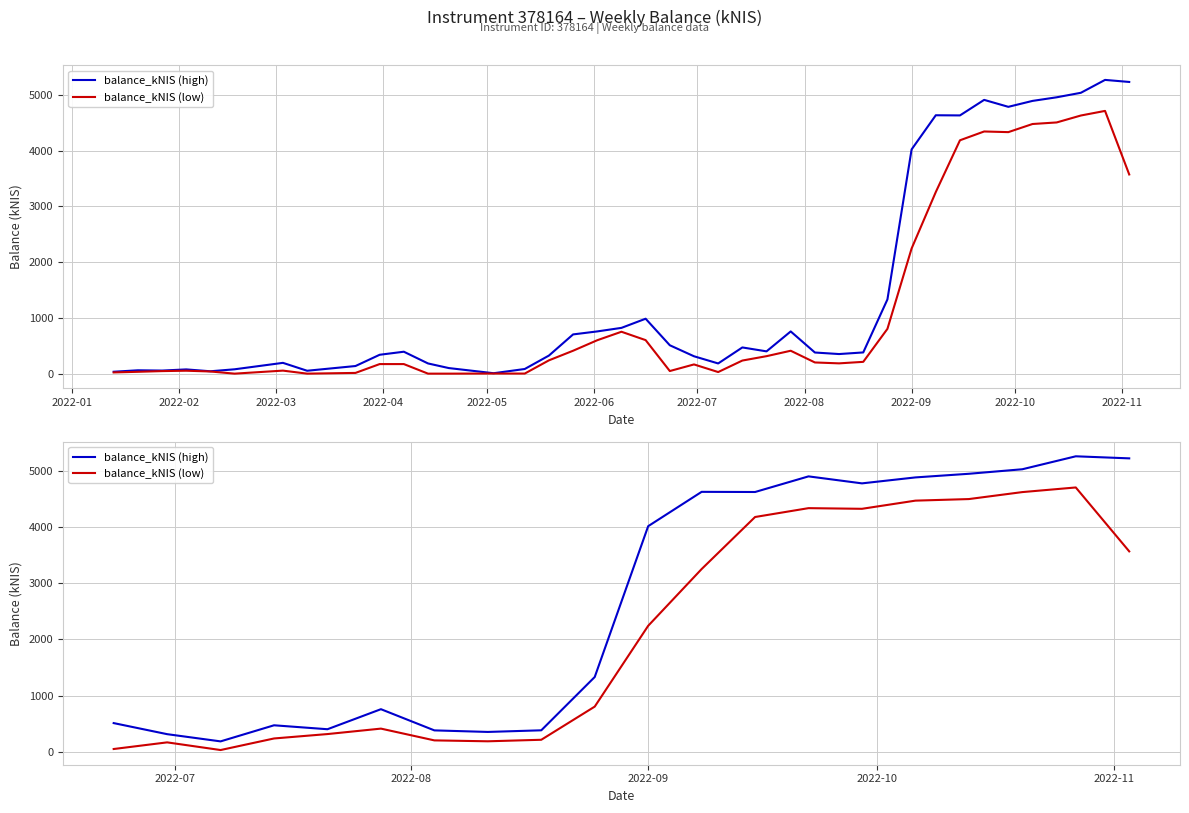

How many lines are shown in the chart?

2